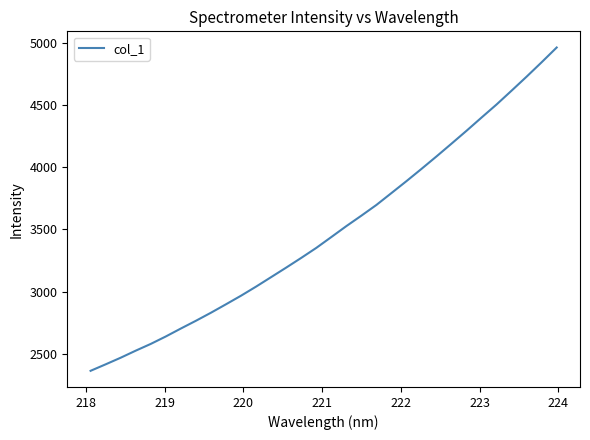

What is the difference between the maximum and minimum values?

2602.4